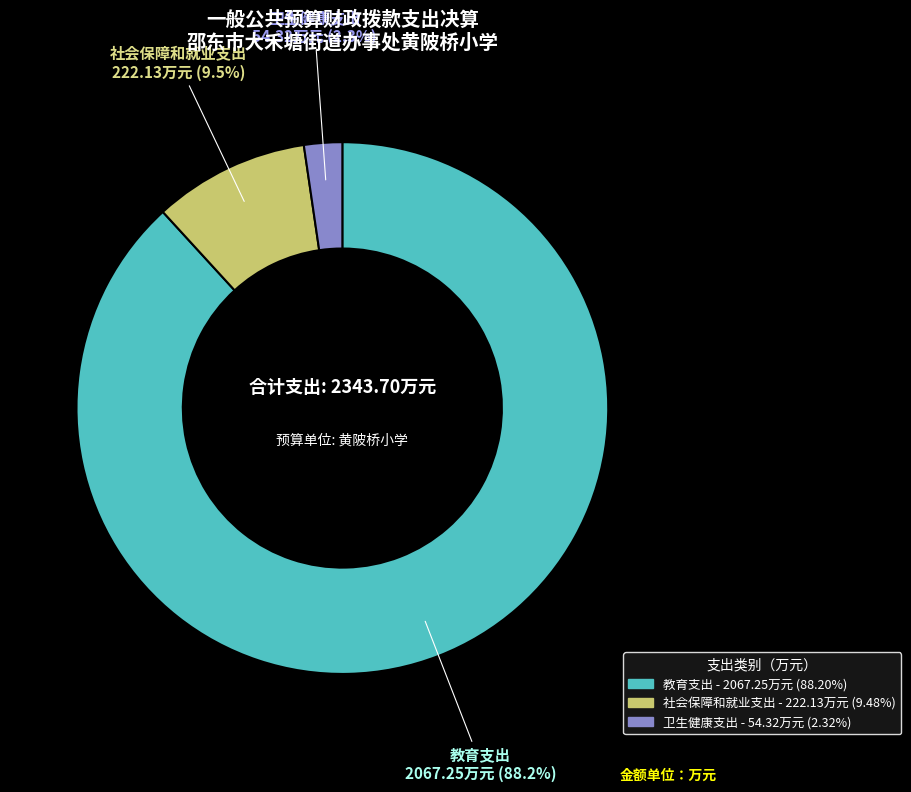

To the nearest percent, what is the average slice percentage?

33%